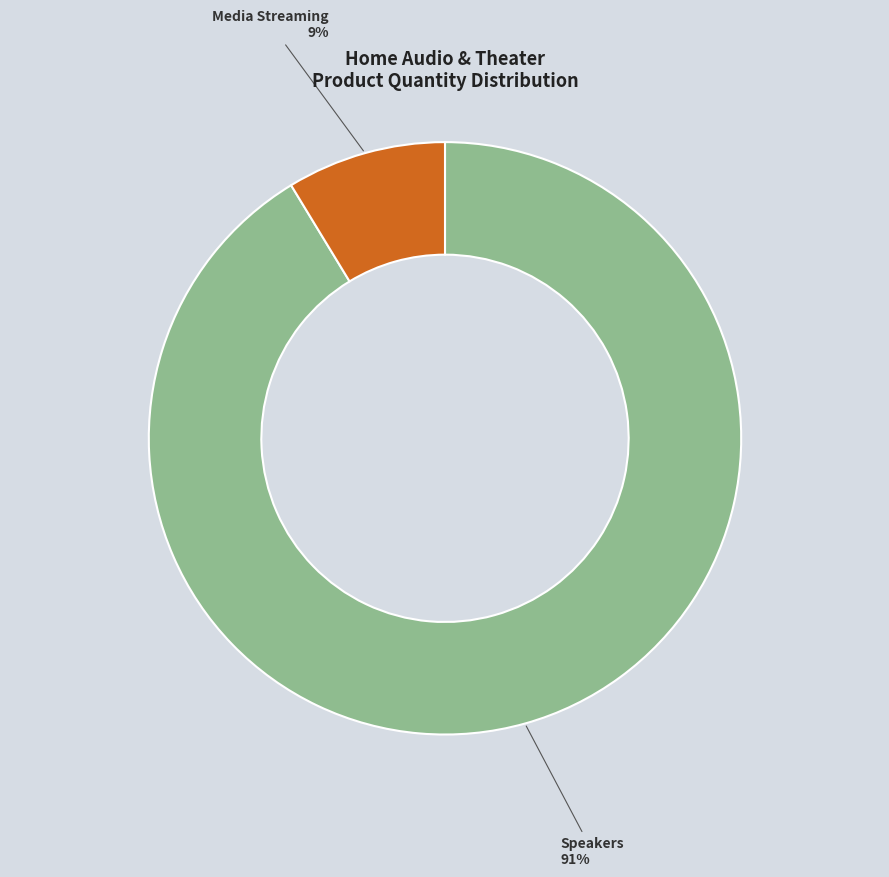

How many slices are in this pie chart?

2